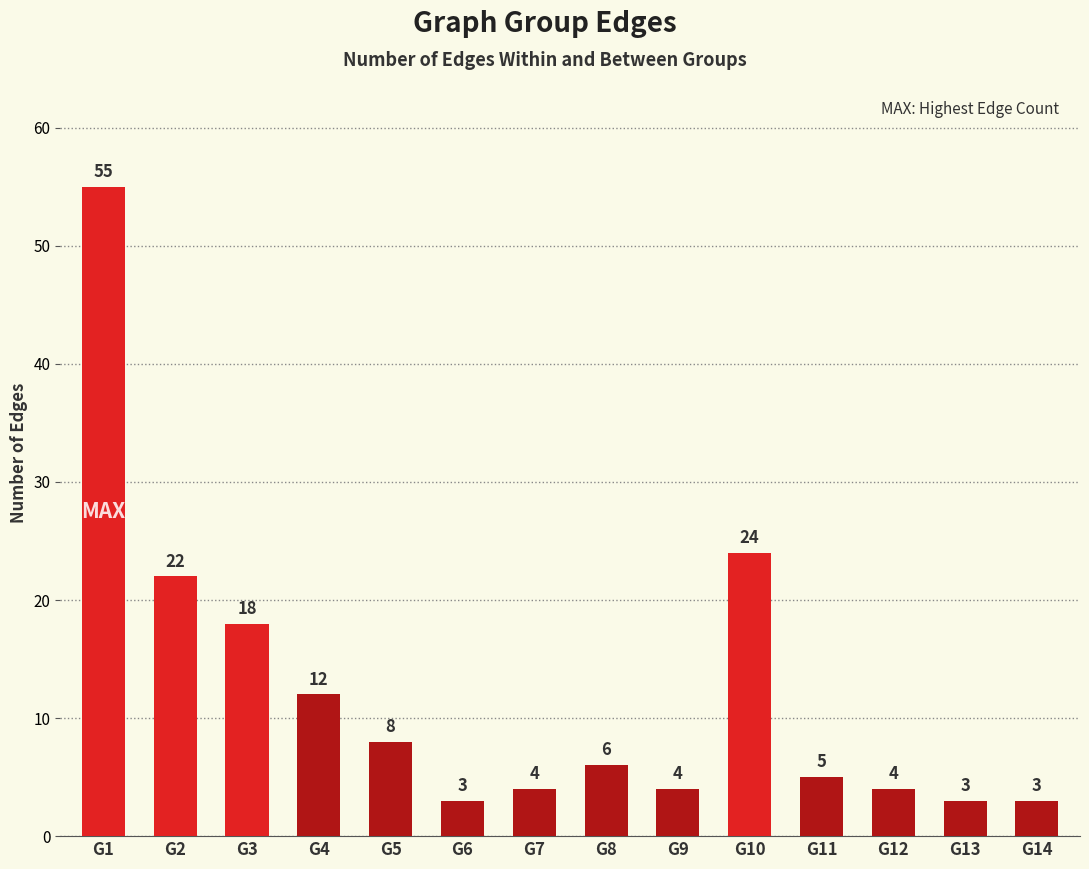

Is it true that the value at G12 is 4?

True